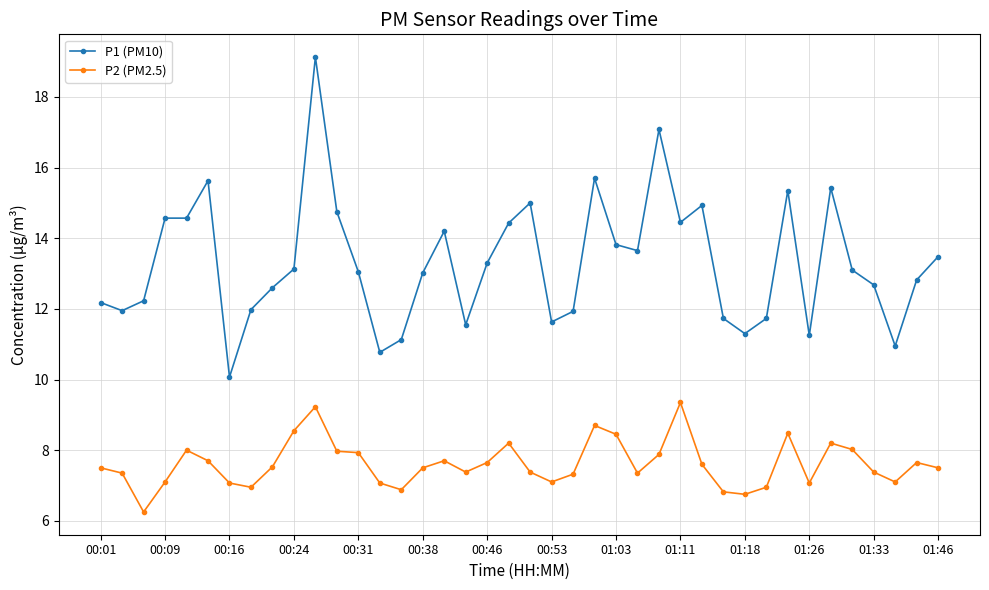

What is the greatest value displayed?

19.1